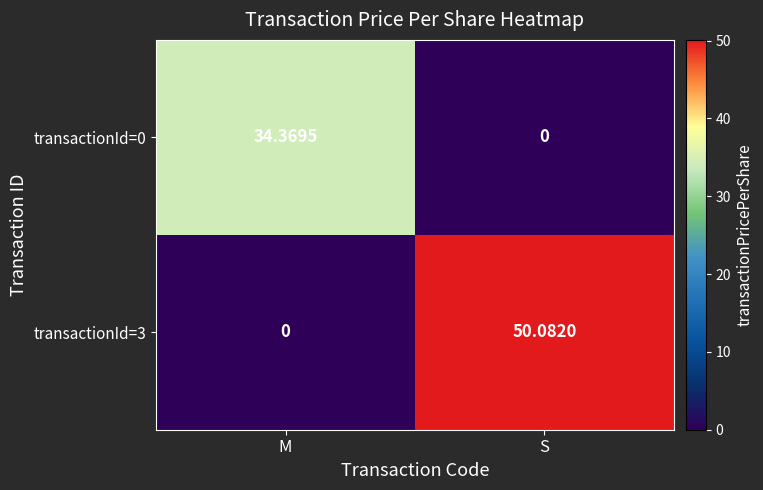

Between M and S, which series saw the biggest shift?

transactionId=3